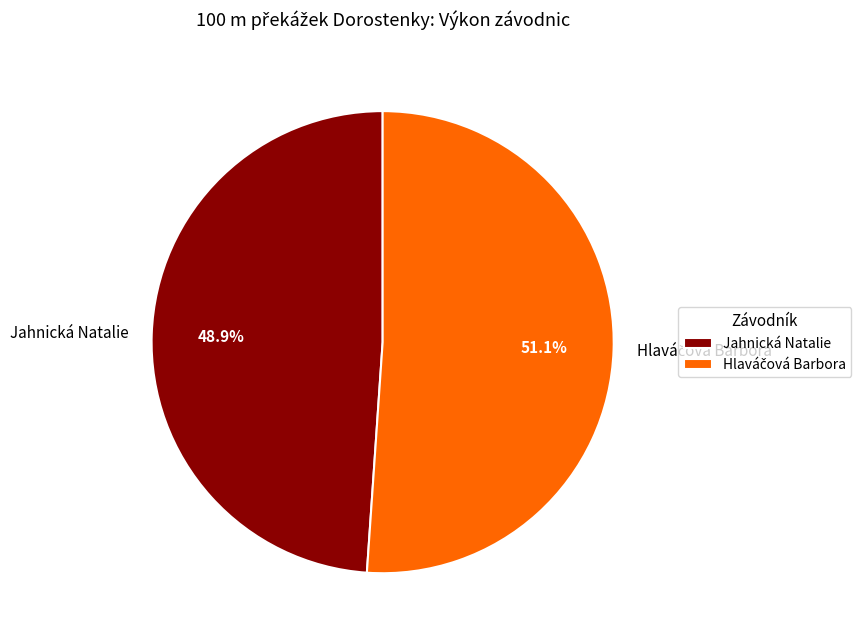

What percentage is the Jahnická Natalie slice, to the nearest percent?

49%